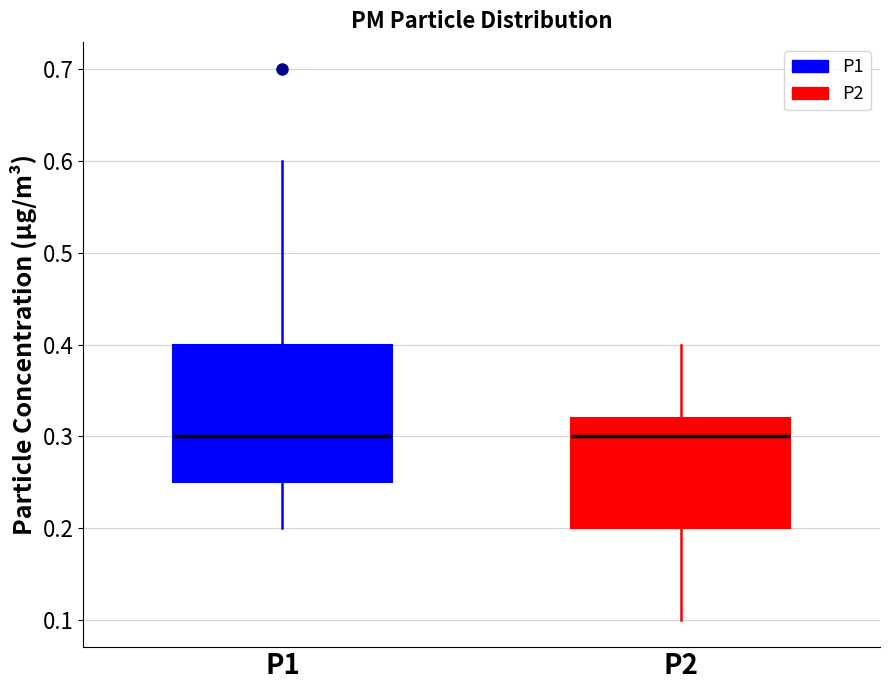

Reading left to right, read every box against the y-axis: the position of its median line, the range the box covers, and the ends of its whiskers. The values are not printed on the chart, so give them approximately, as read against the axis.

P1: median 0.30, box 0.25 to 0.40, whiskers 0.20 to 0.60
P2: median 0.30, box 0.20 to 0.32, whiskers 0.10 to 0.40